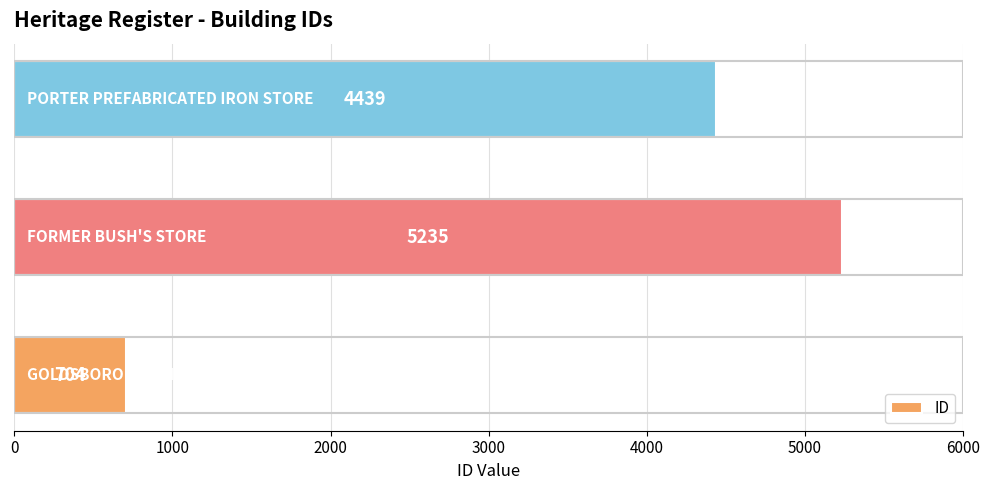

How many values are between 704 and 5235?

3